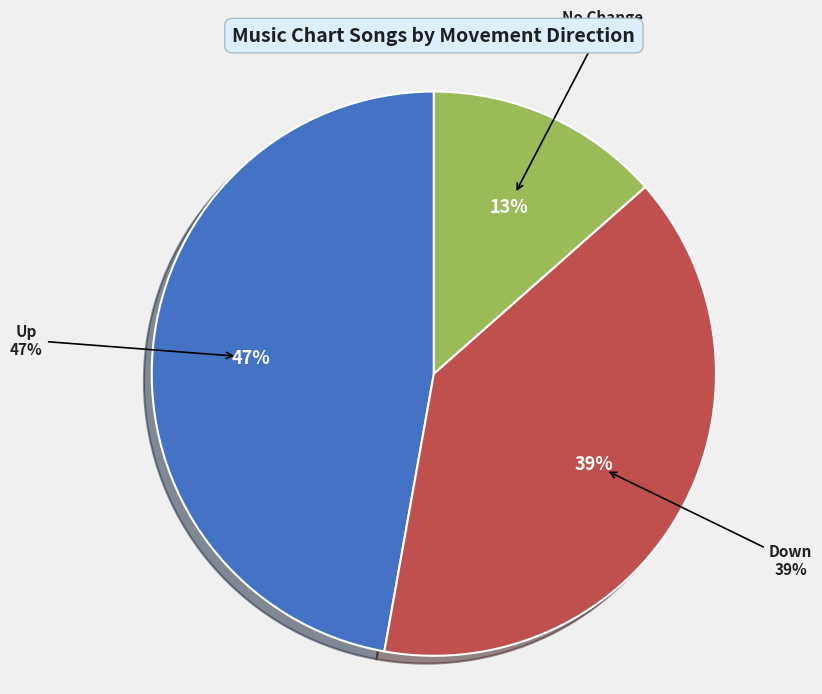

How many slices are in this pie chart?

3